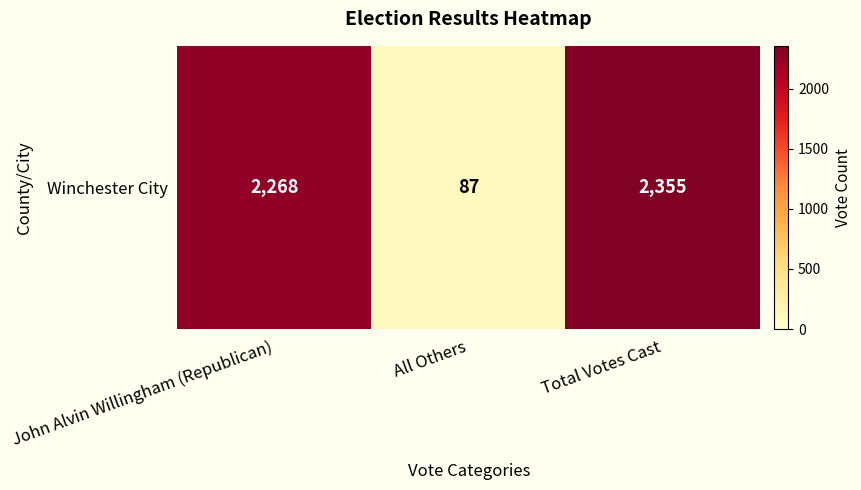

How many data points does each series have?

3